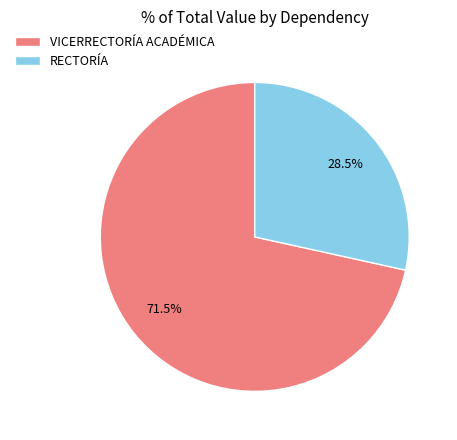

What percentage is NOT represented by RECTORÍA?

71.5%